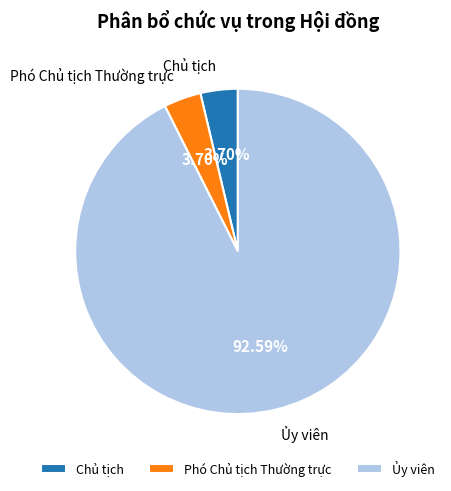

What is the total percentage of Ủy viên and Chủ tịch?

96.3%